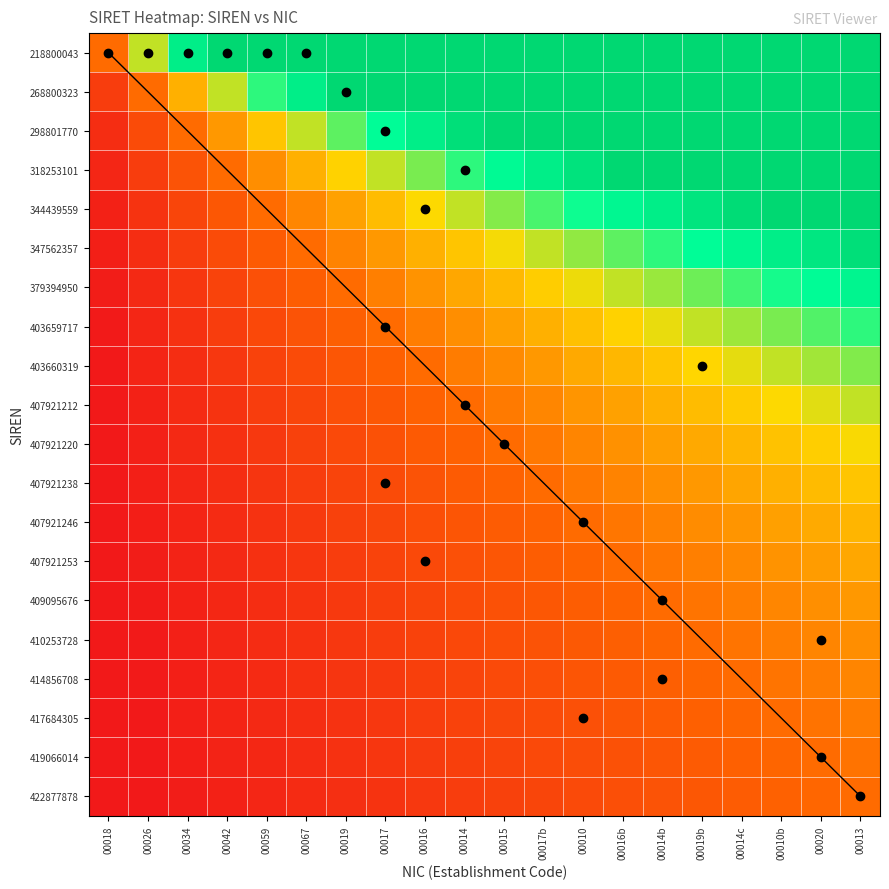

At which category is the sum across all series the highest?

00013